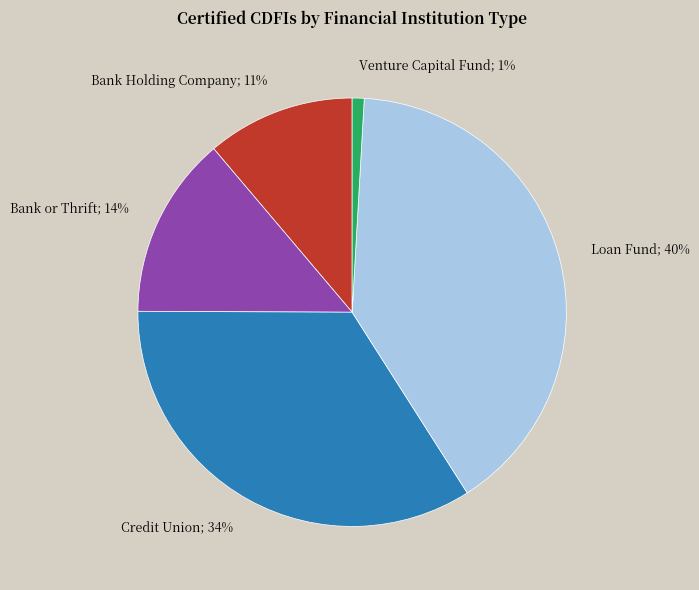

To the nearest percent, what percentage of the pie is Venture Capital Fund?

1%